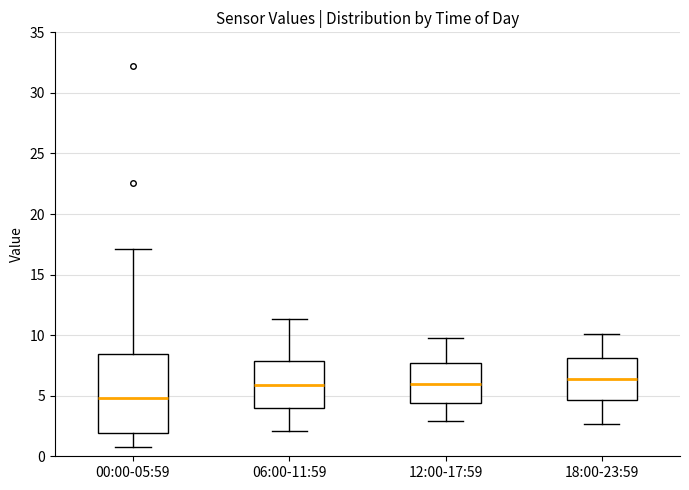

Reading left to right, transcribe this box plot: for each box, give where its median line is, the range the box spans, and where its two whiskers end, as read against the y-axis. The values are not printed on the chart, so give them approximately, as read against the axis.

00:00-05:59: median 5.0, box 2.0 to 8.5, whiskers 1.0 to 17.0
06:00-11:59: median 6.0, box 4.0 to 8.0, whiskers 2.0 to 11.5
12:00-17:59: median 6.0, box 4.5 to 7.5, whiskers 3.0 to 10.0
18:00-23:59: median 6.5, box 4.5 to 8.0, whiskers 2.5 to 10.0